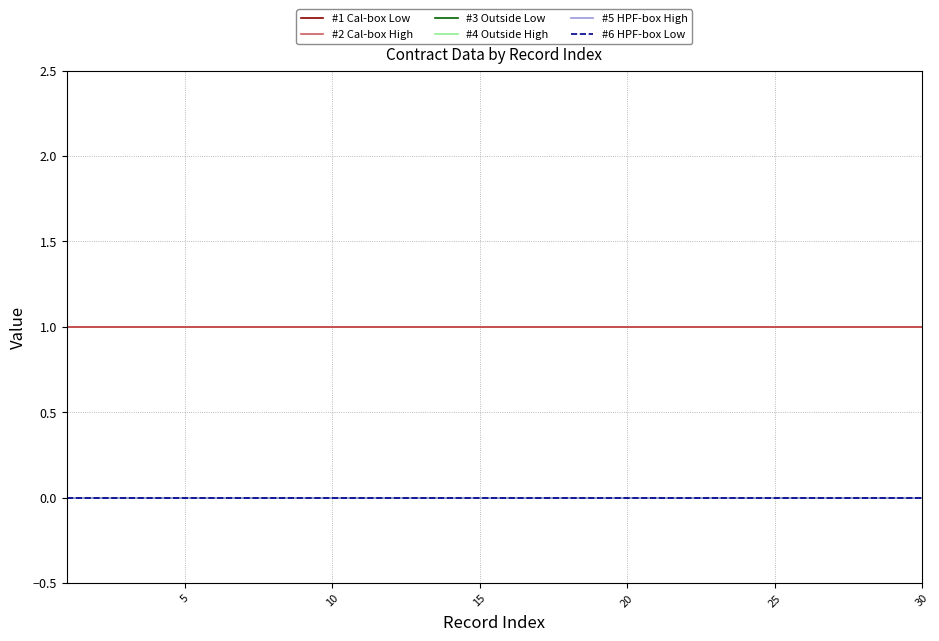

Is this an area chart (filled region under the line)?

No